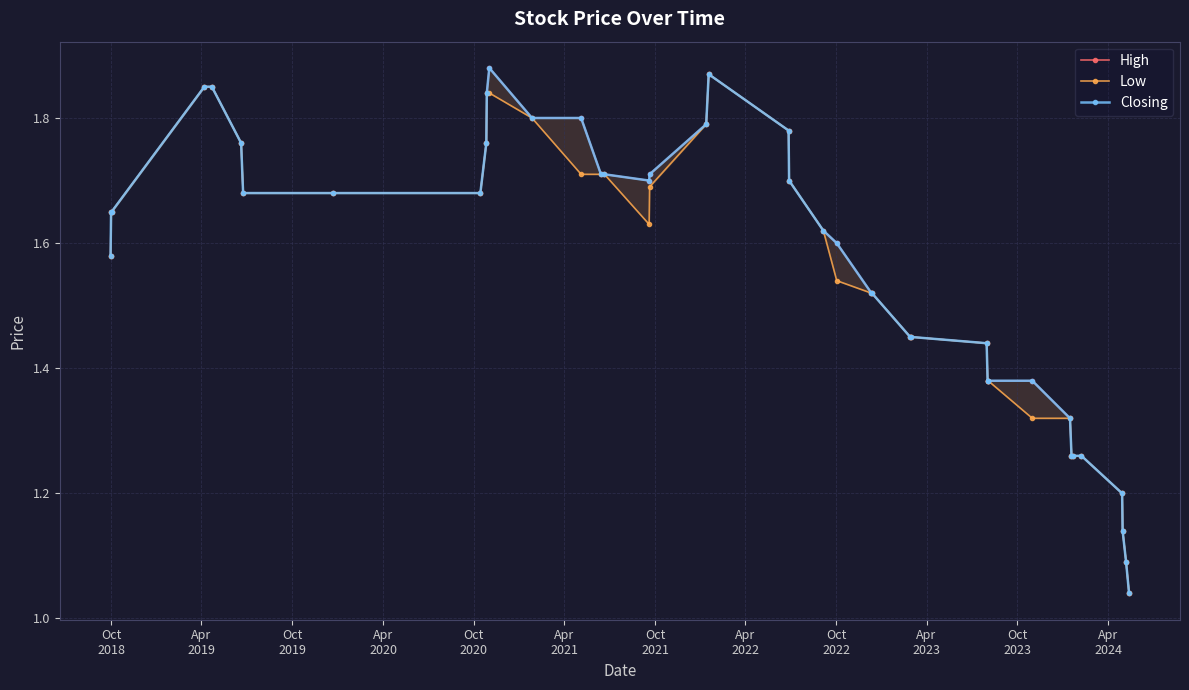

What is the total value across all series at Oct
2018?

4.7